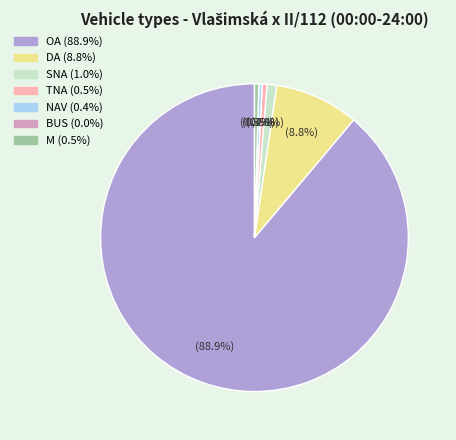

Approximately how many times larger is the value at NAV compared to M?

0.8